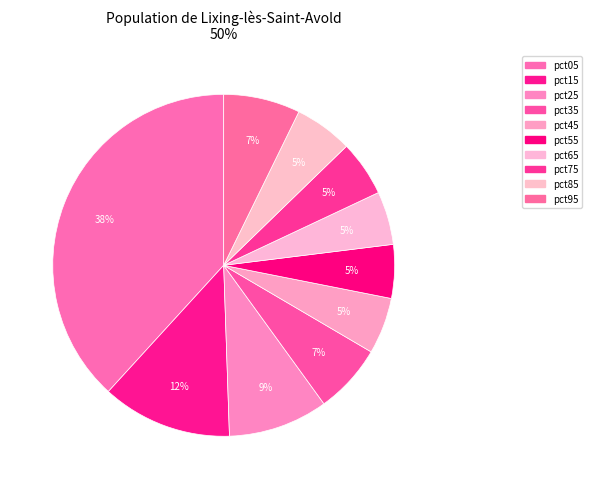

What is the total percentage of pct15 and pct65?

17.4%